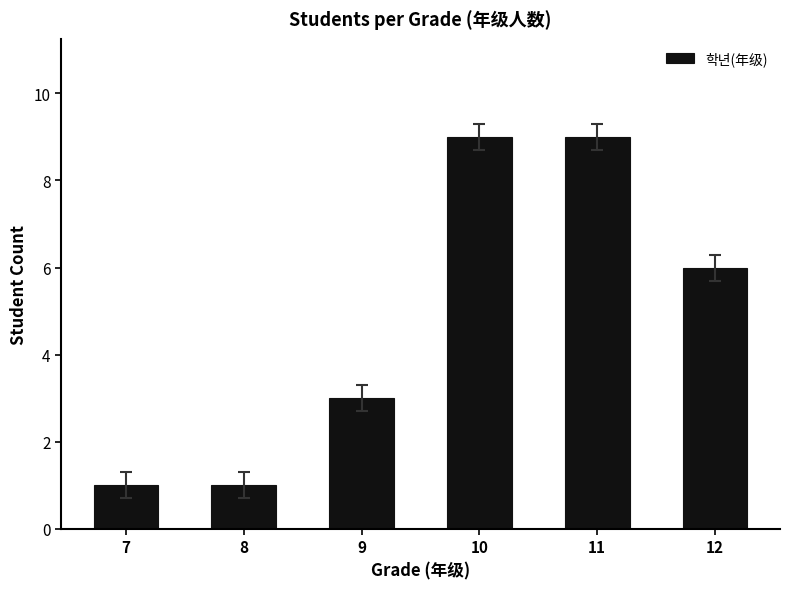

What is the value of the 4th bar from the left?

9